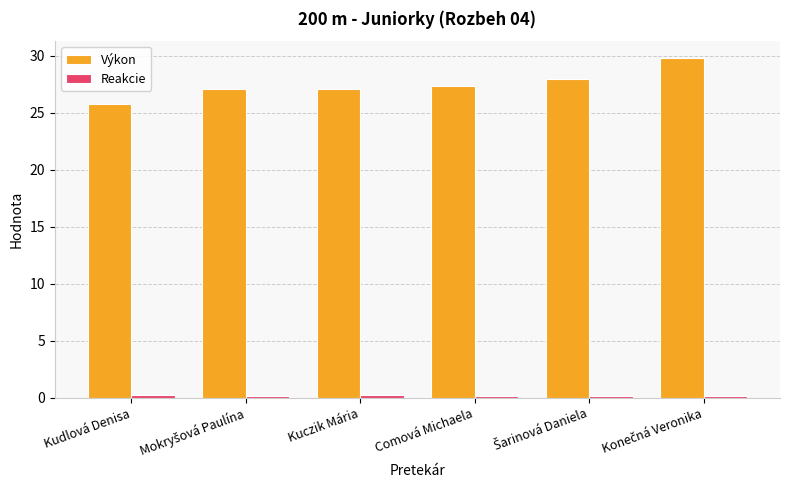

What is the highest value of the Výkon series?

29.8